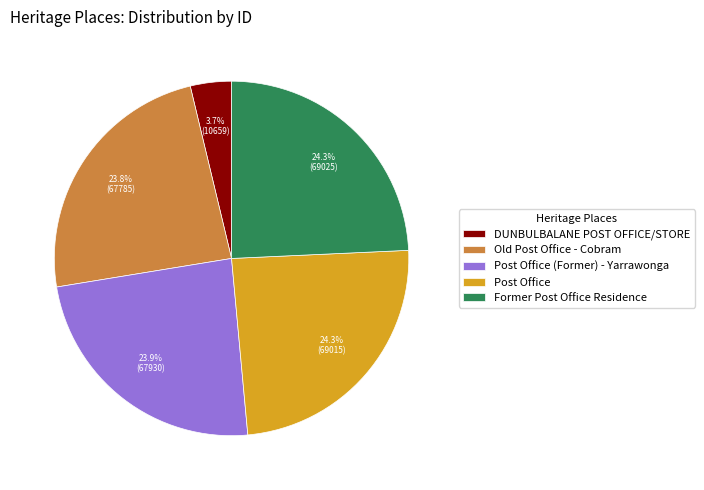

The Post Office slice represents 24% of the pie. True or false?

True